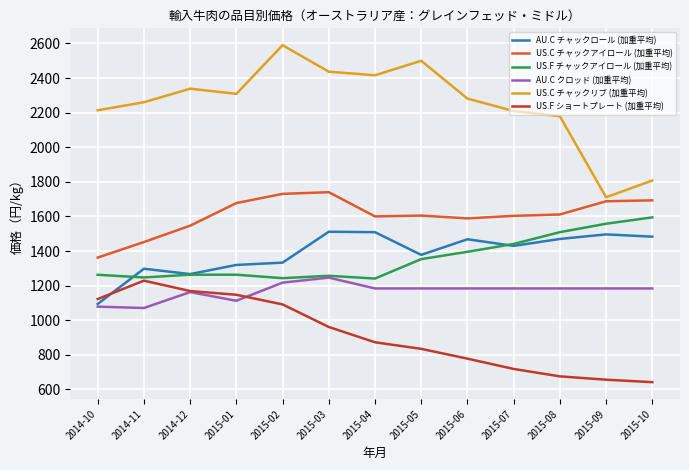

What value does the US.F ショートプレート (加重平均) series have at 2015-08?

675.4